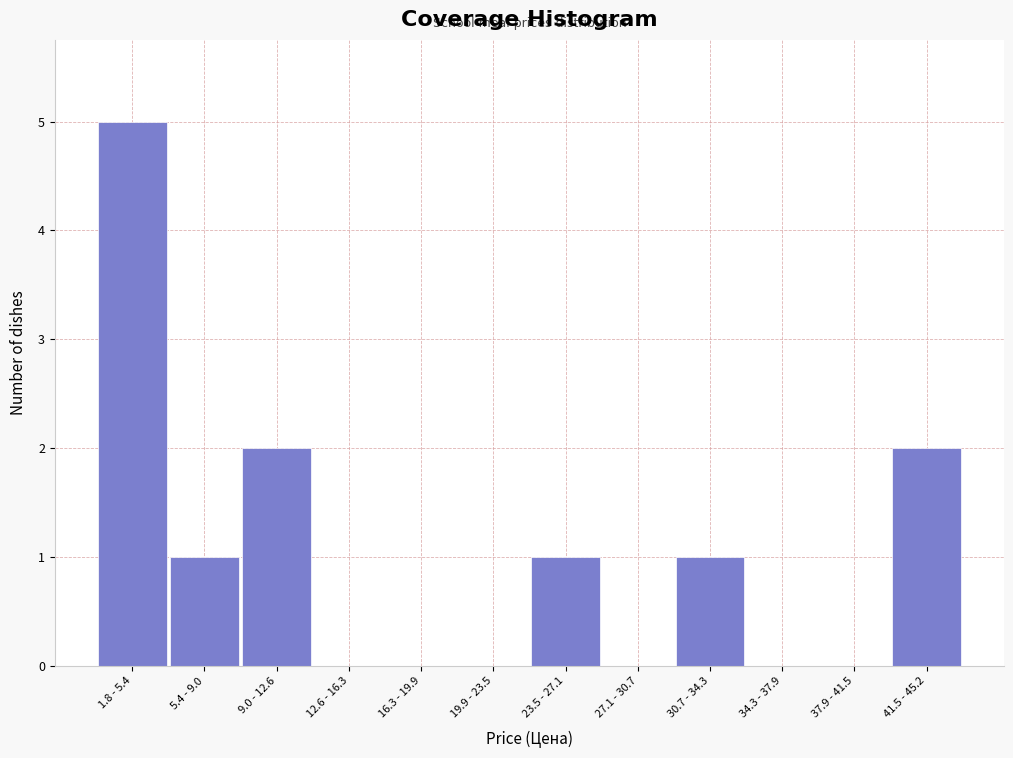

Reading left to right, extract all data points from this chart.

1.8 - 5.4=5	5.4 - 9.0=1	9.0 - 12.6=2	12.6 - 16.3=0	16.3 - 19.9=0	19.9 - 23.5=0	23.5 - 27.1=1	27.1 - 30.7=0	30.7 - 34.3=1	34.3 - 37.9=0	37.9 - 41.5=0	41.5 - 45.2=2